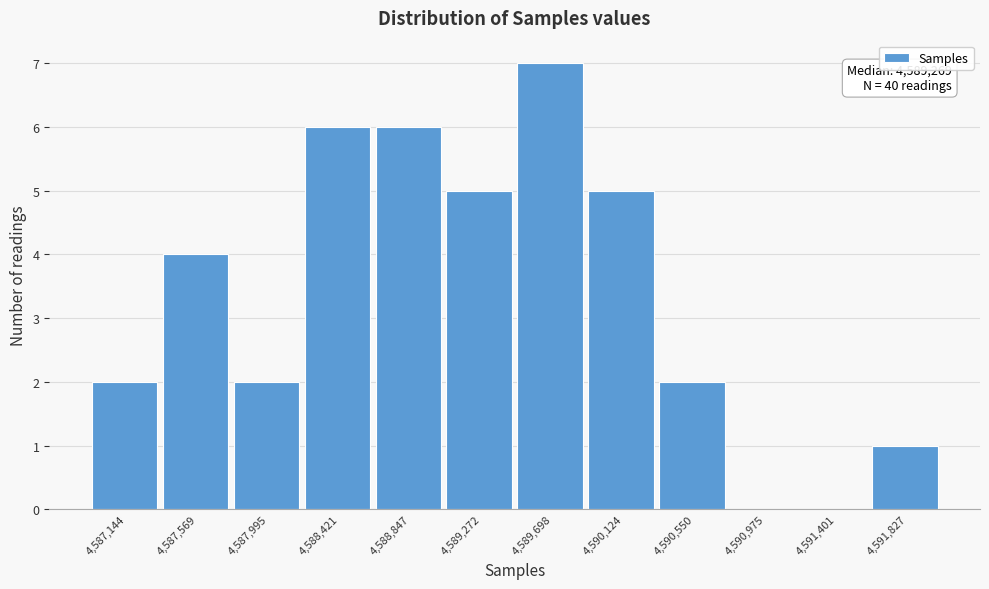

Reading left to right, list all the values displayed in this chart.

4,587,144=2	4,587,569=4	4,587,995=2	4,588,421=6	4,588,847=6	4,589,272=5	4,589,698=7	4,590,124=5	4,590,550=2	4,590,975=0	4,591,401=0	4,591,827=1